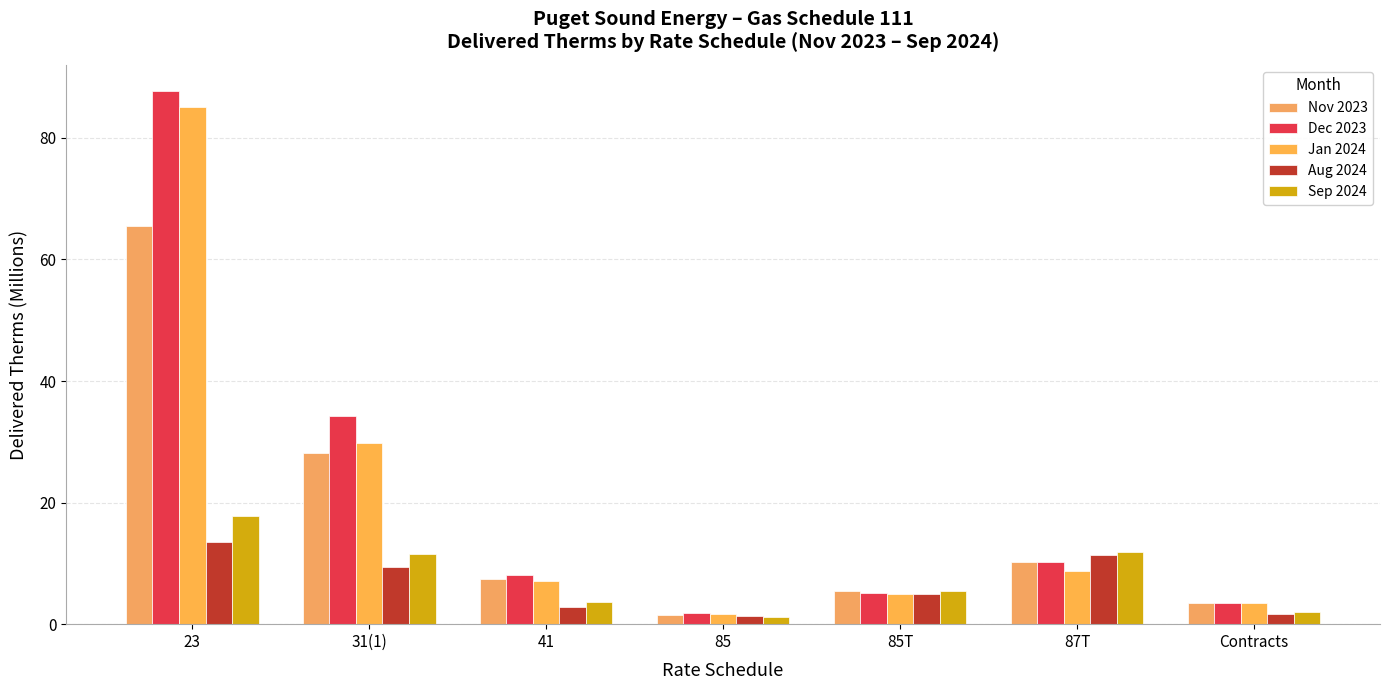

How many series are shown in this chart?

5